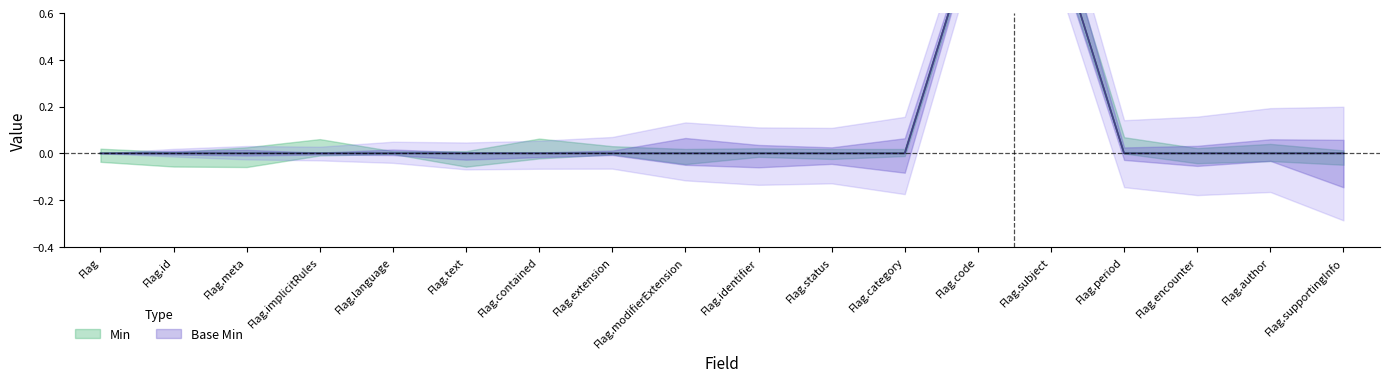

True or false: Min has a value of 0 at Flag.id.

True